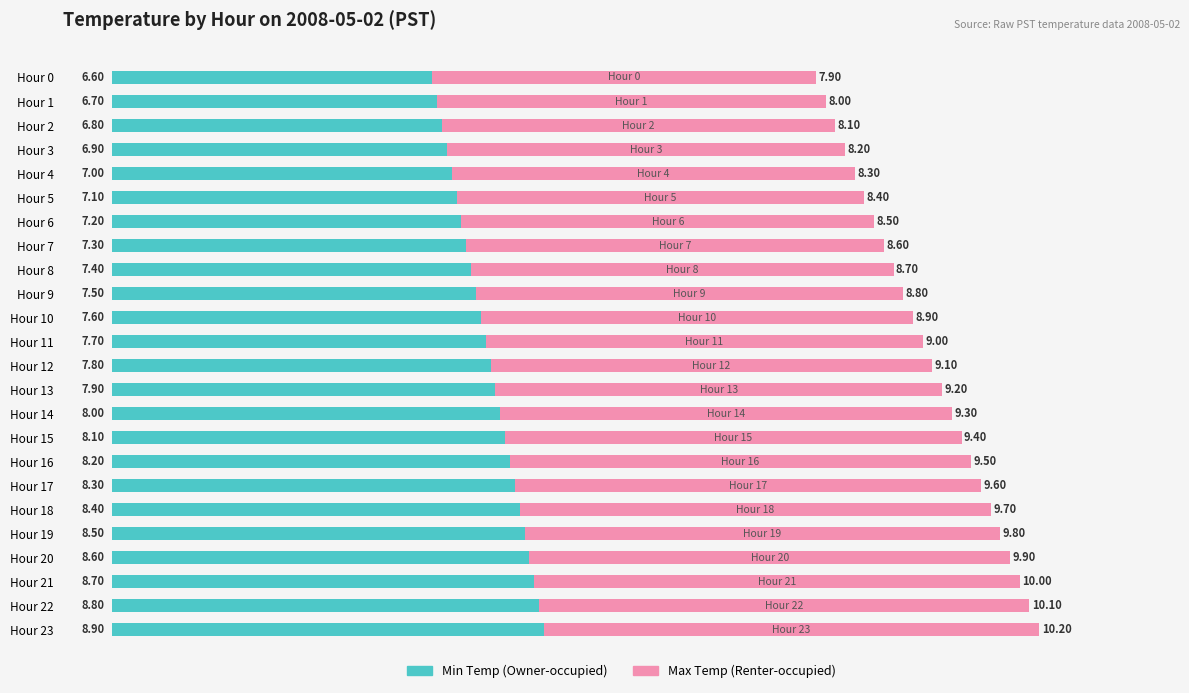

At which category is the sum across all series the highest?

Hour 23